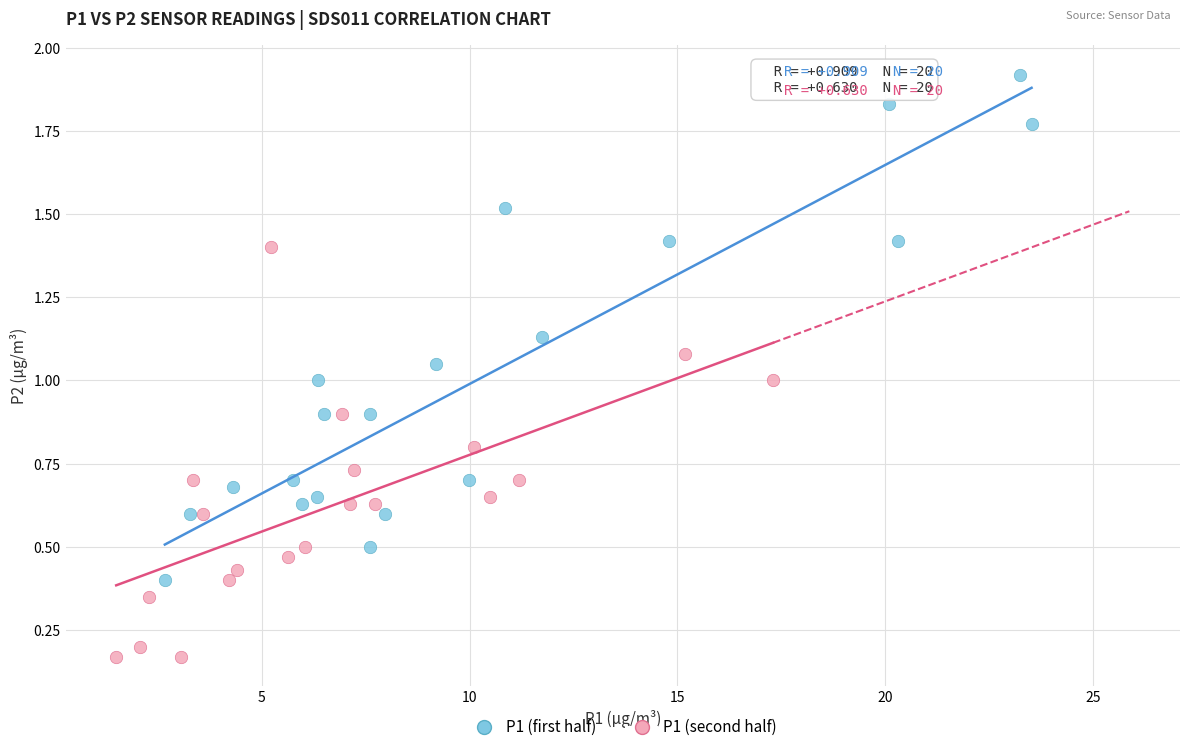

Which series reaches the maximum Y coordinate?

P1 (first half)